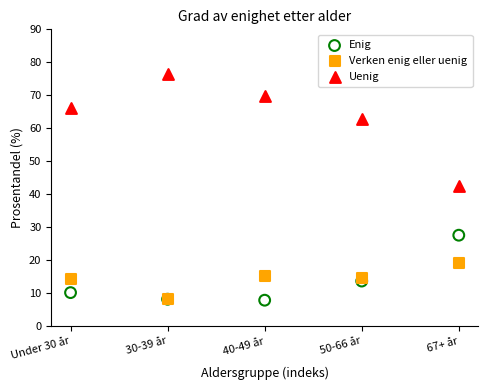

What are all the series names shown in the legend?

Enig, Verken enig eller uenig, Uenig